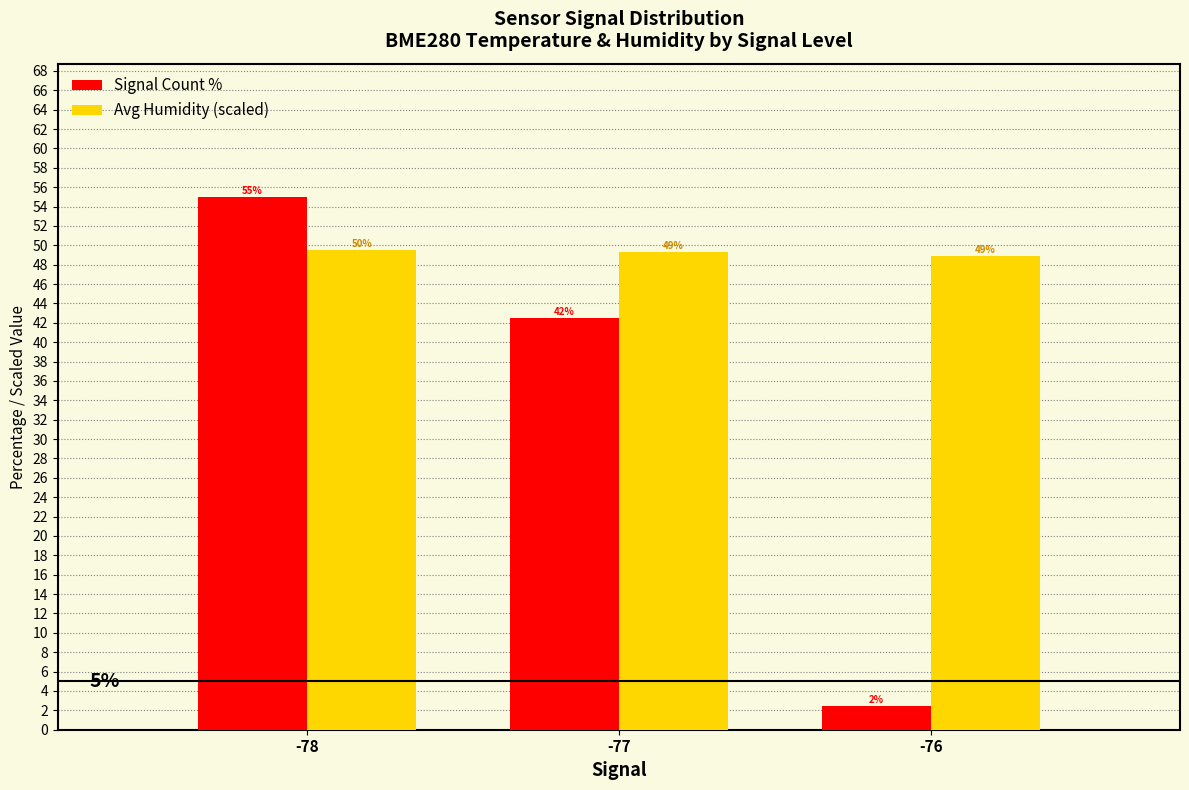

Where does the Signal Count % series first go above 42?

-78